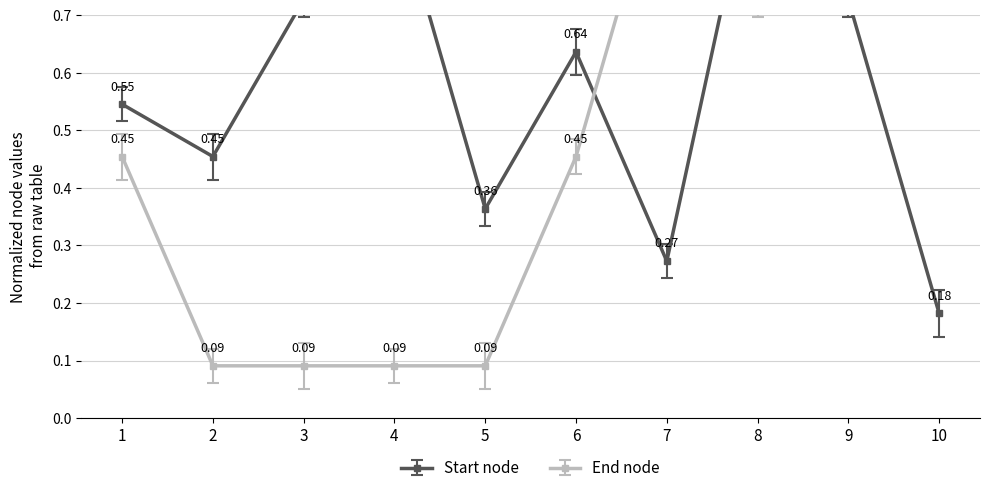

Between 8 and 3, which is larger?

8